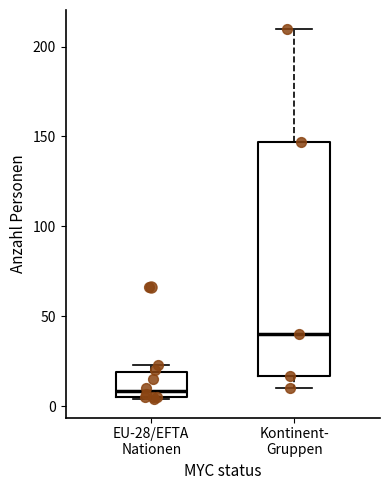

Reading left to right, read every box against the y-axis: the position of its median line, the range the box covers, and the ends of its whiskers. The values are not printed on the chart, so give them approximately, as read against the axis.

EU-28/EFTA Nationen: median 10, box 5 to 20, whiskers 5 to 25
Kontinent- Gruppen: median 40, box 15 to 145, whiskers 10 to 210